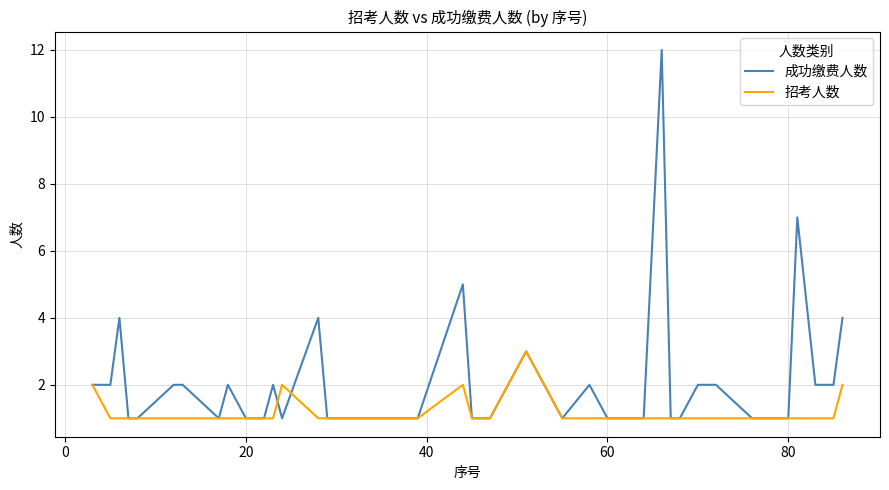

Which series has the largest total across all categories?

成功缴费人数